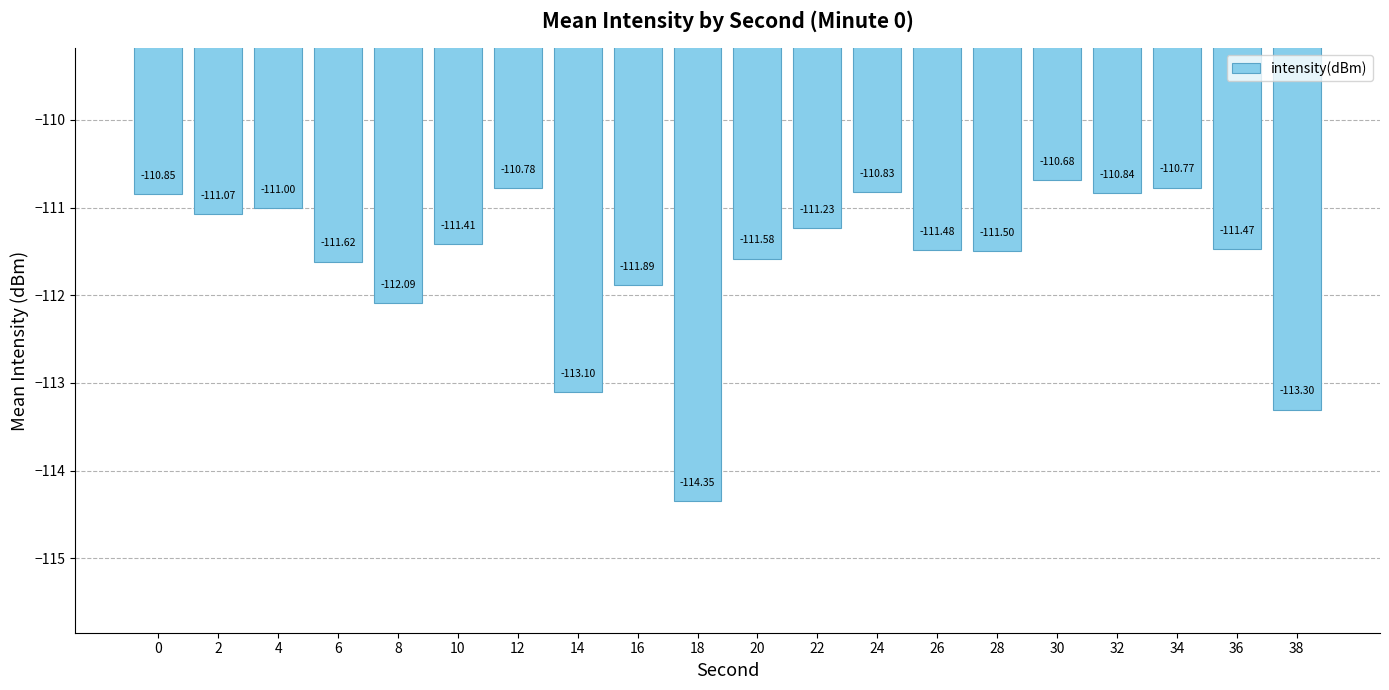

Are the bars grouped side by side (vs. stacked)?

No